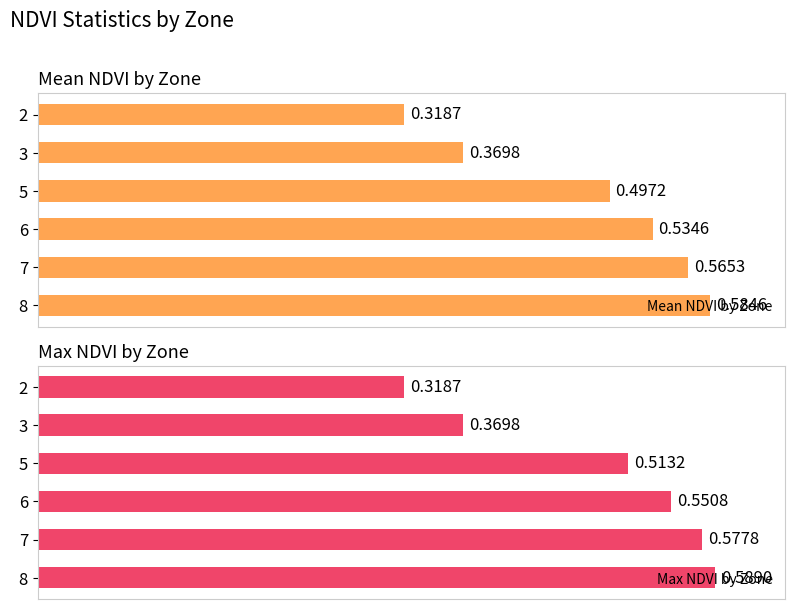

What is the maximum value shown in the chart?

0.6